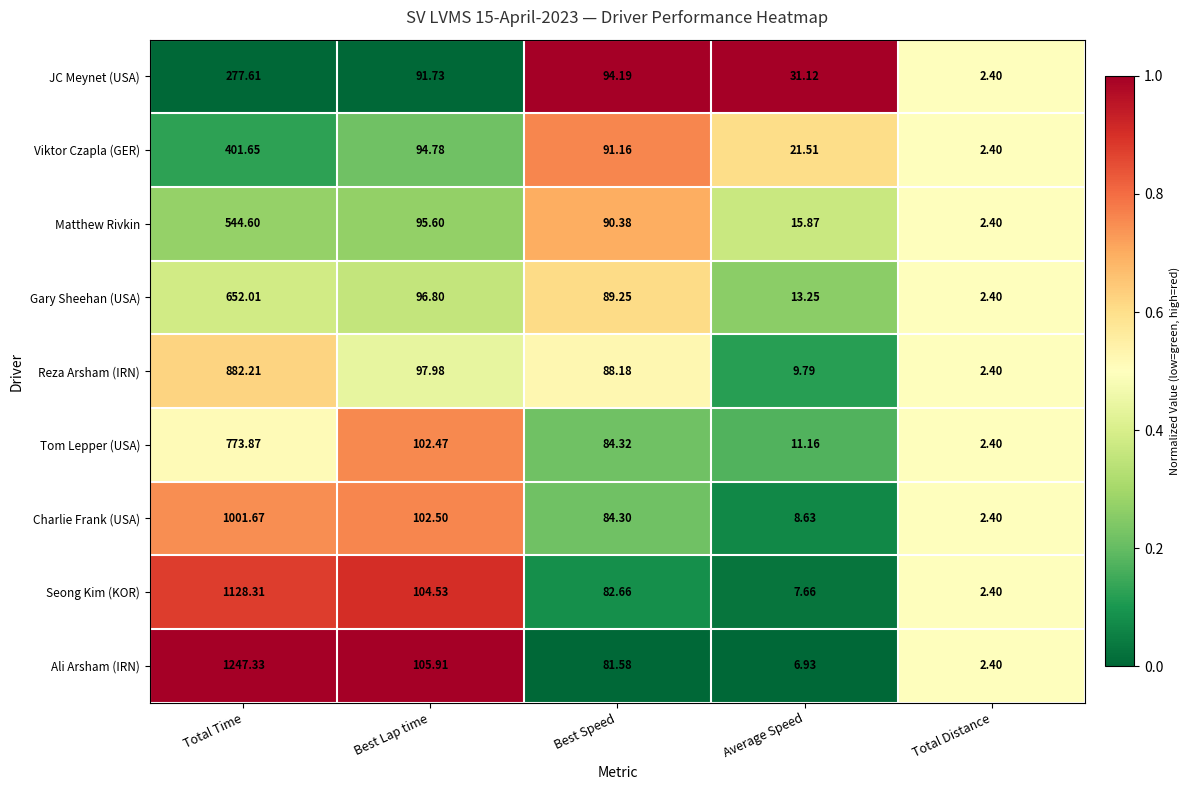

Which series has the largest range (max minus min)?

Ali Arsham (IRN)